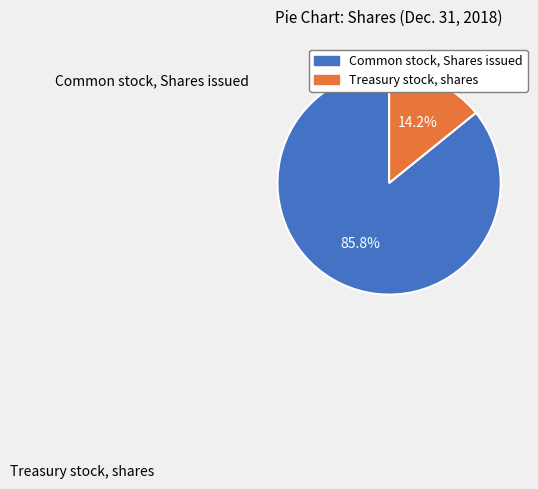

Is it true that Common stock, Shares issued is 92% of the pie?

False